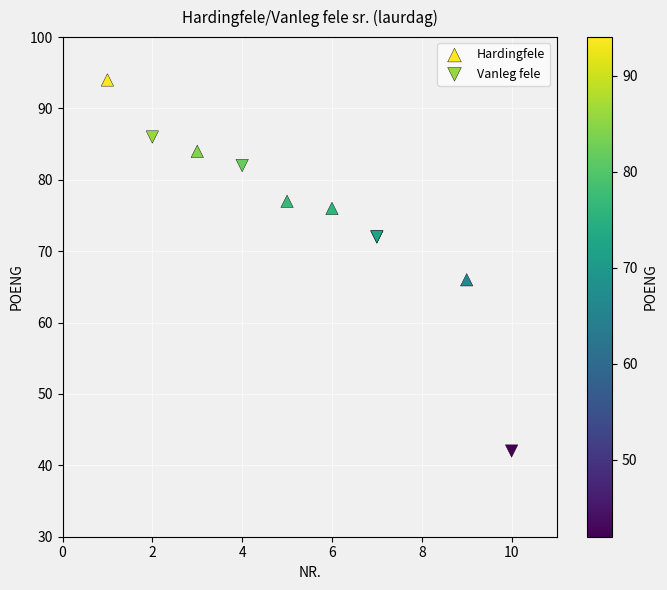

Which series reaches the minimum Y coordinate?

Vanleg fele